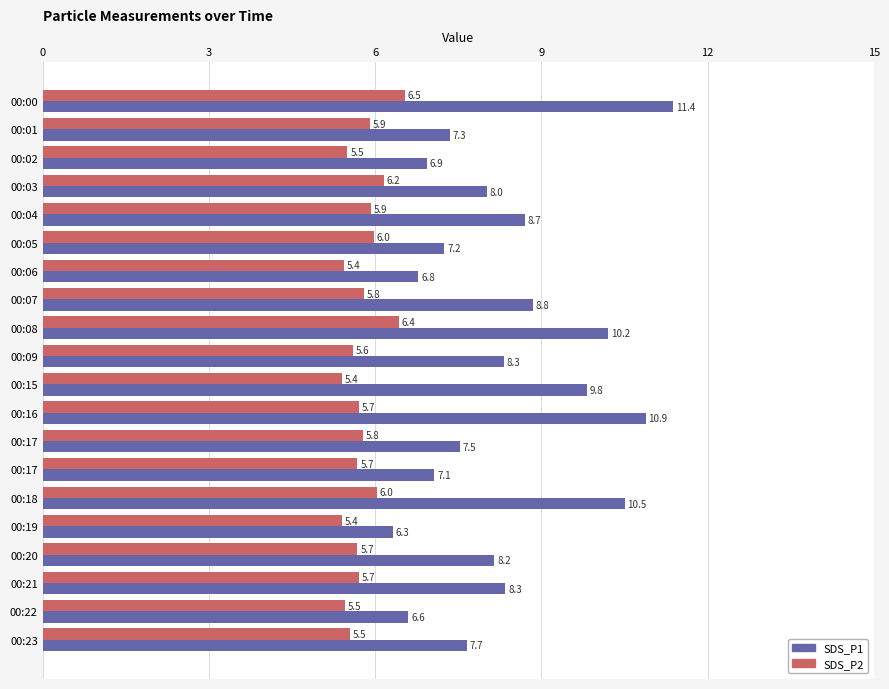

What is the minimum value for SDS_P2?

5.4